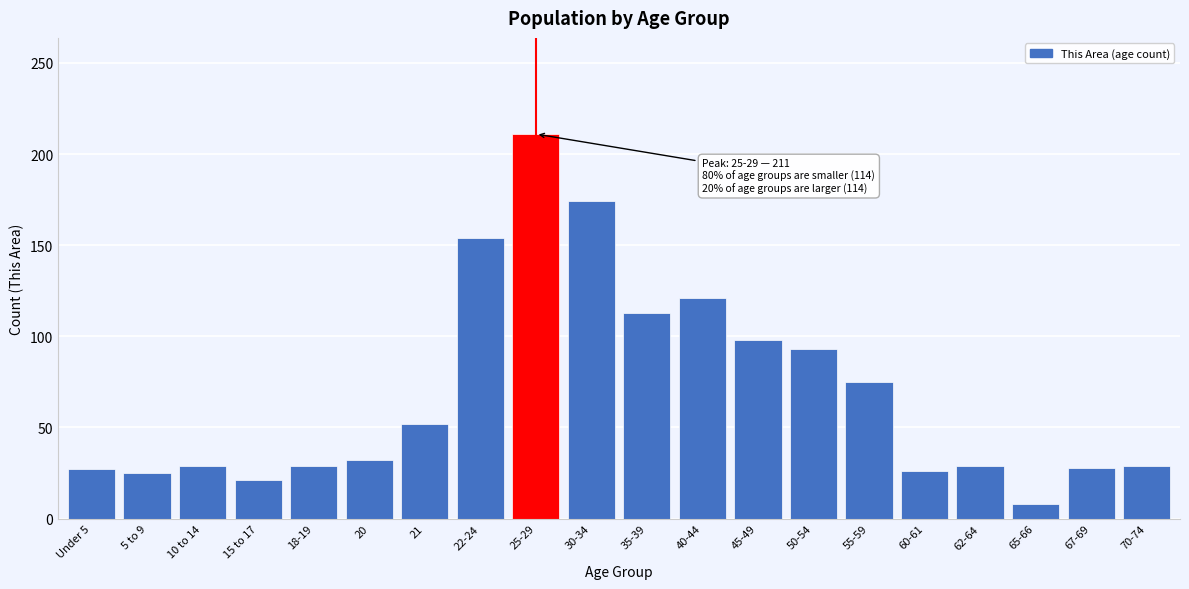

Which has a higher value, 45-49 or 60-61?

45-49